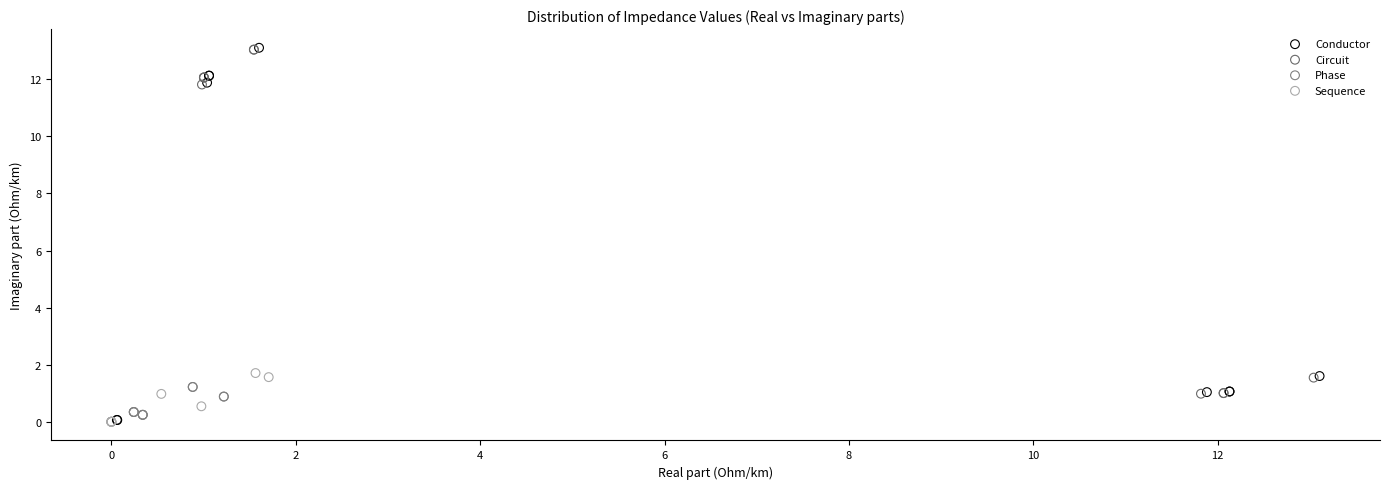

What are all the series names shown in the legend?

Conductor, Circuit, Phase, Sequence